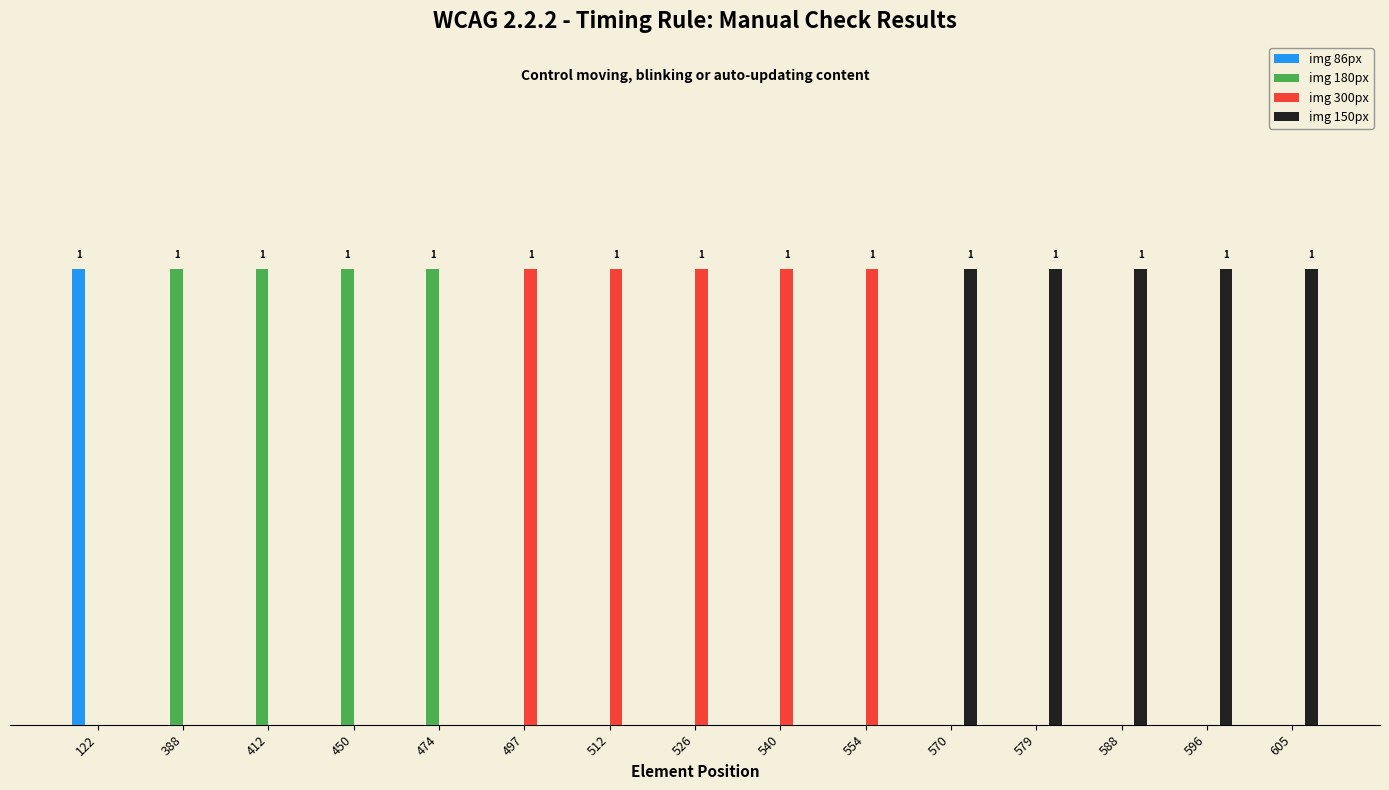

The value of img 150px at 540 is 0. True or false?

True